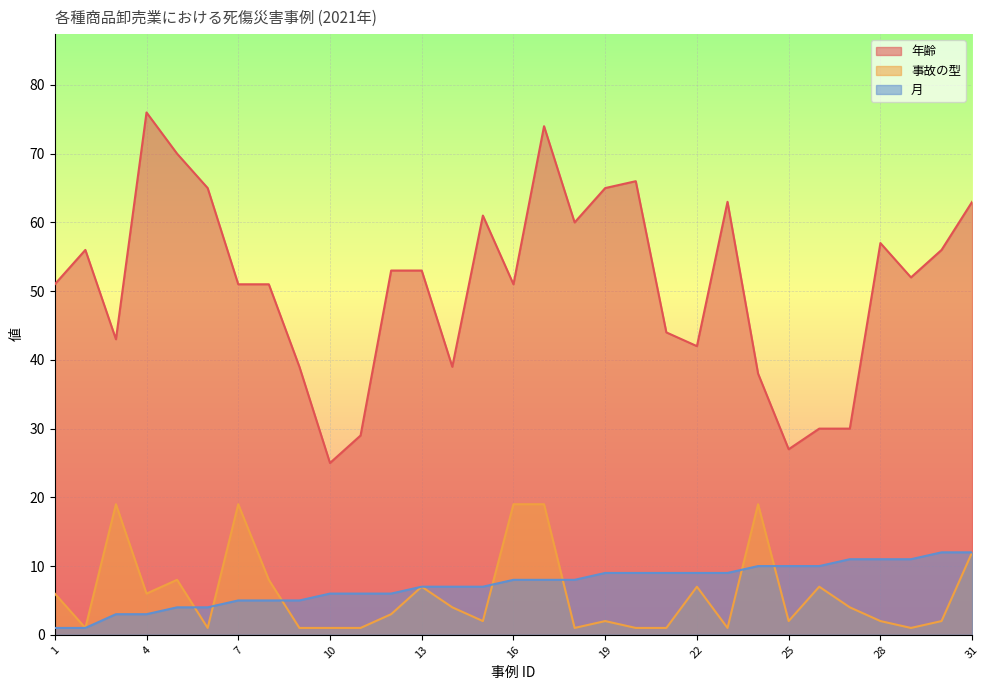

Between 1 and 3, which series saw the biggest shift?

事故の型